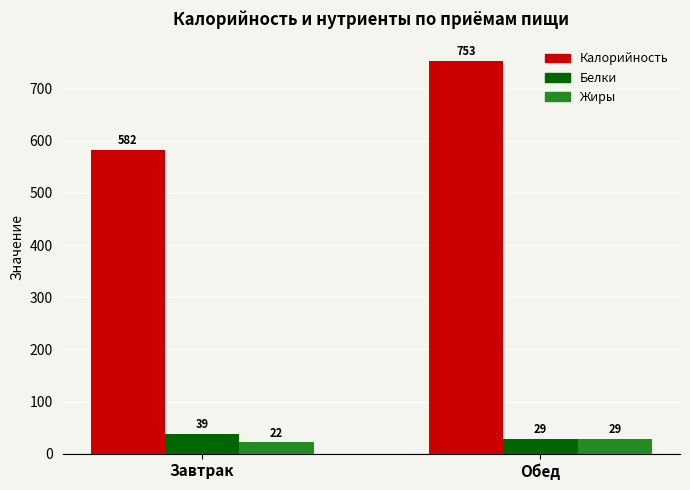

What is the sum of the Жиры values at Завтрак and Обед?

50.4